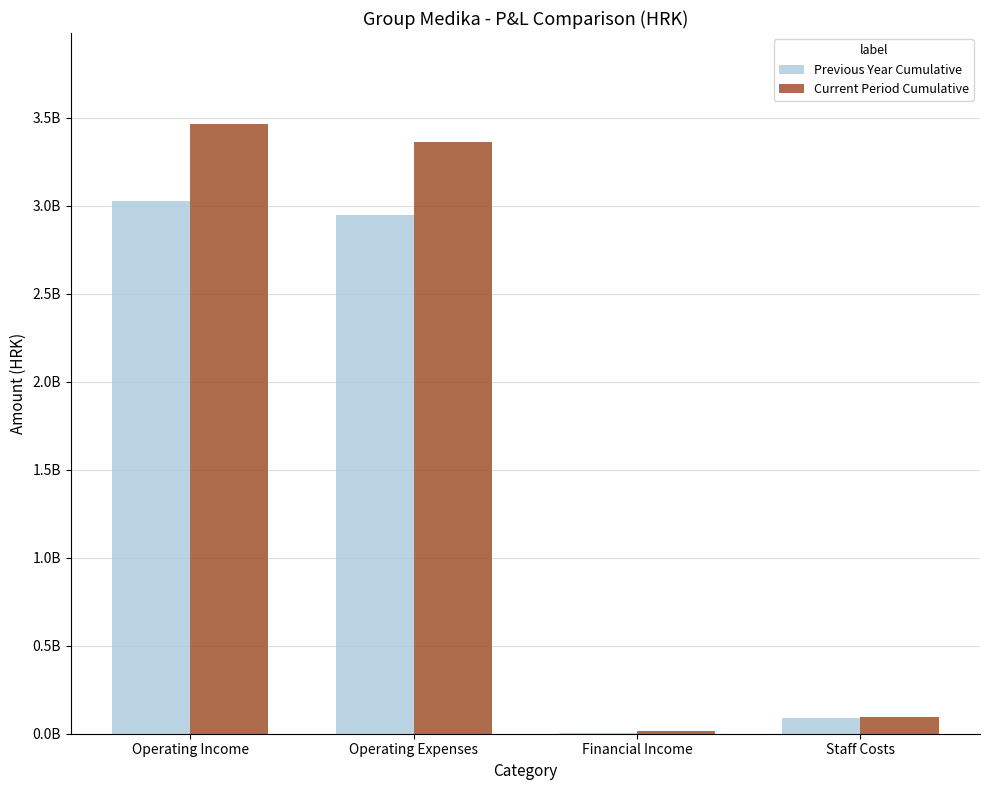

The Current Period Cumulative series shows 3364005356 at Operating Expenses. True or false?

True